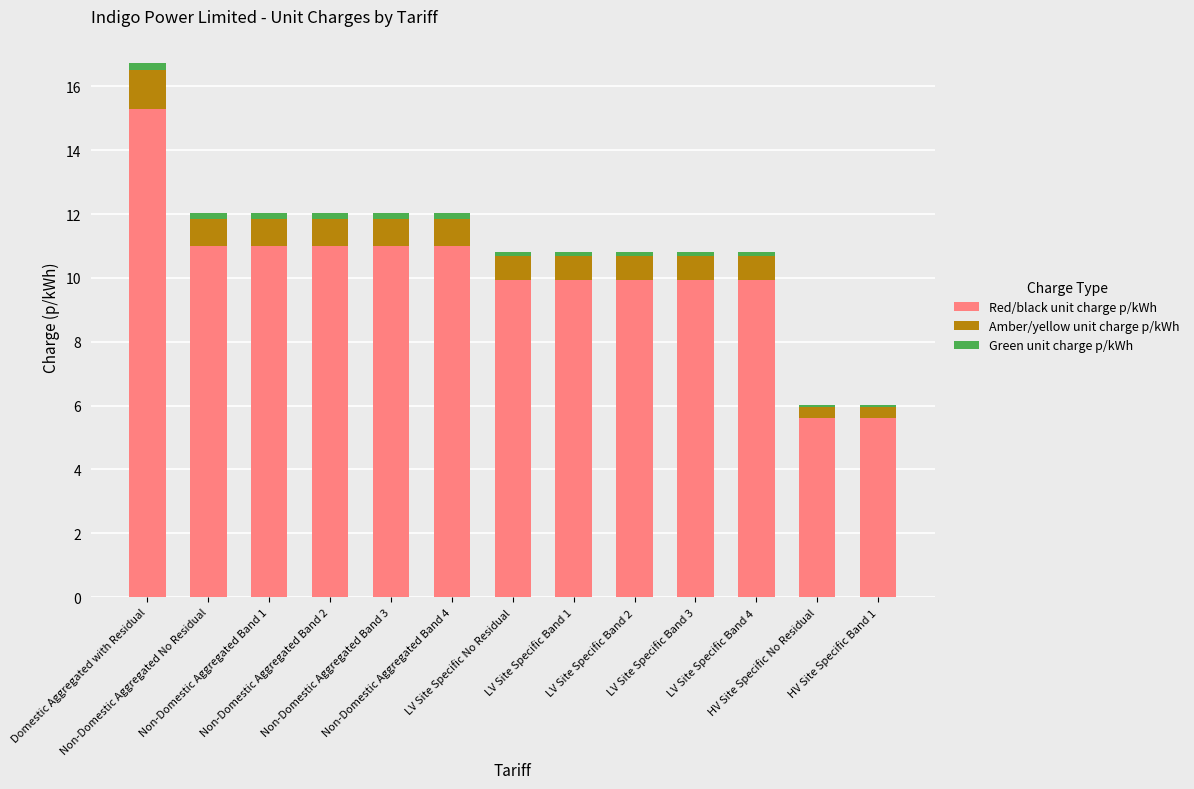

What is the difference between the maximum and minimum values in the Red/black unit charge p/kWh series?

9.7